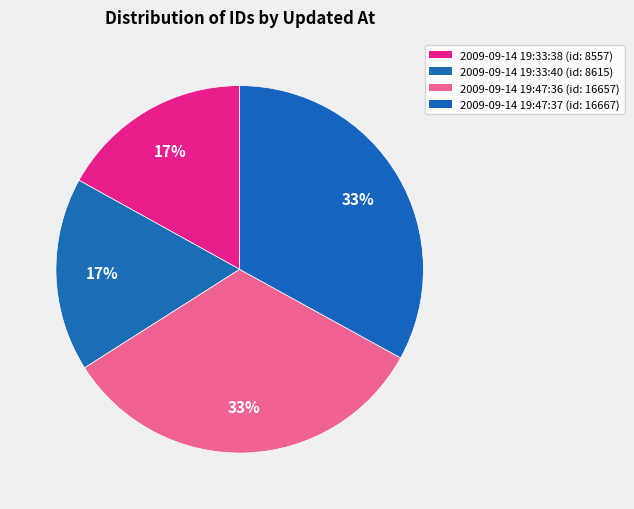

What percentage is the 2009-09-14 19:33:40 slice, to the nearest percent?

17%